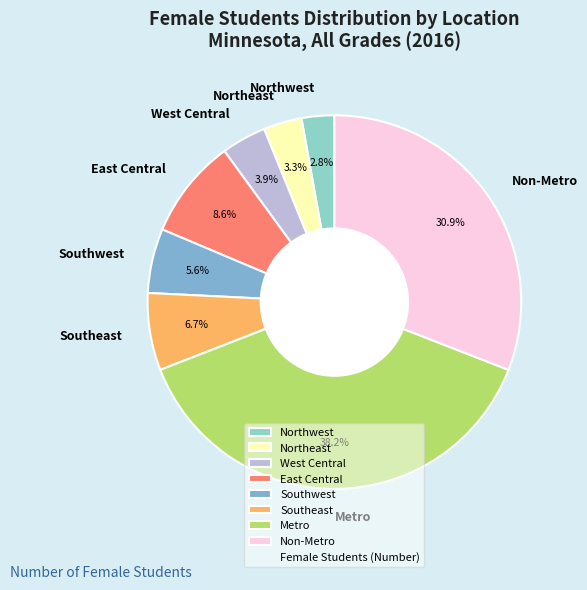

Count the number of slices in the pie.

8